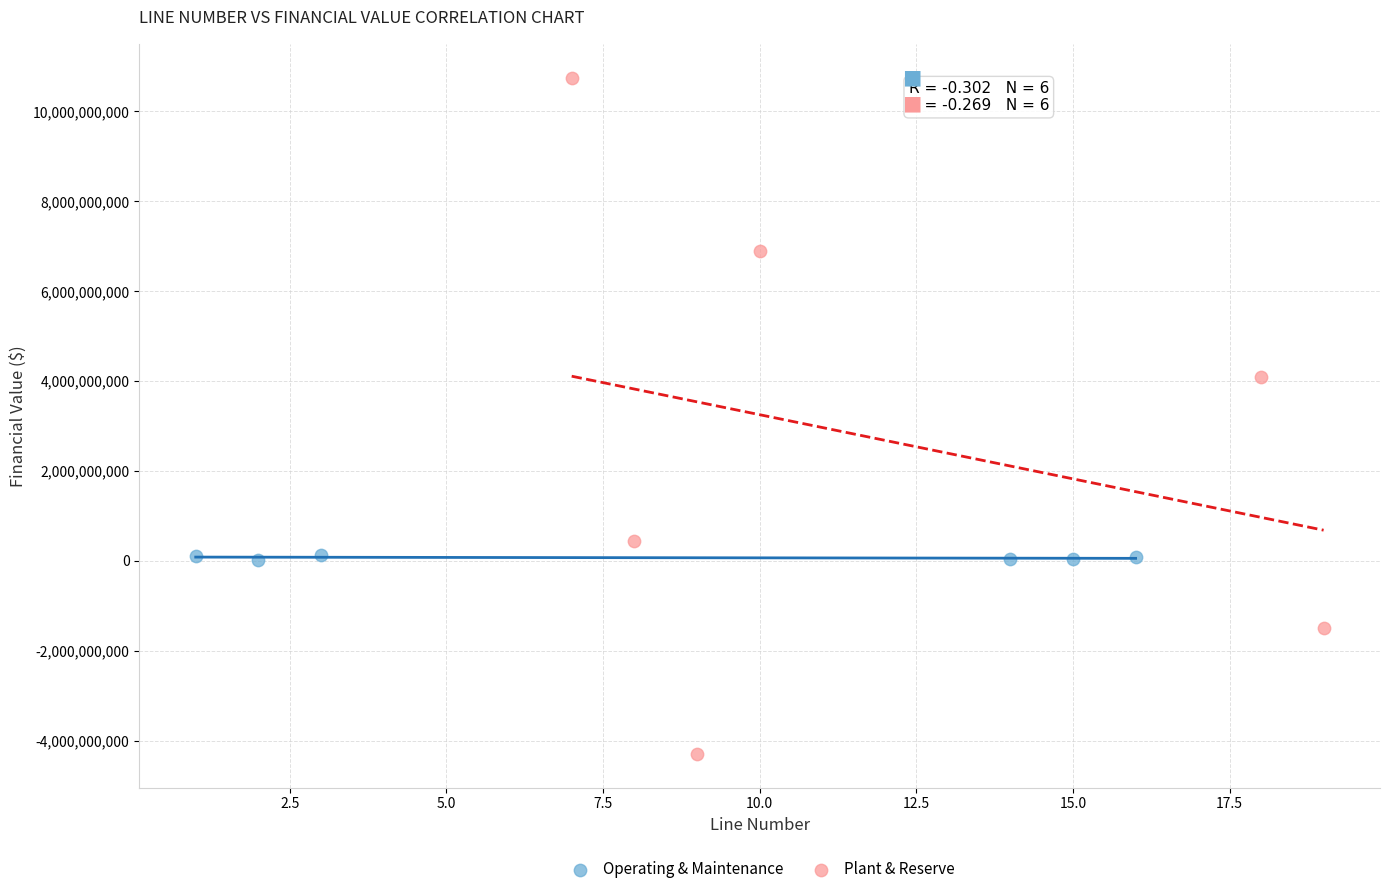

What are all the series names shown in the legend?

Operating & Maintenance, Plant & Reserve